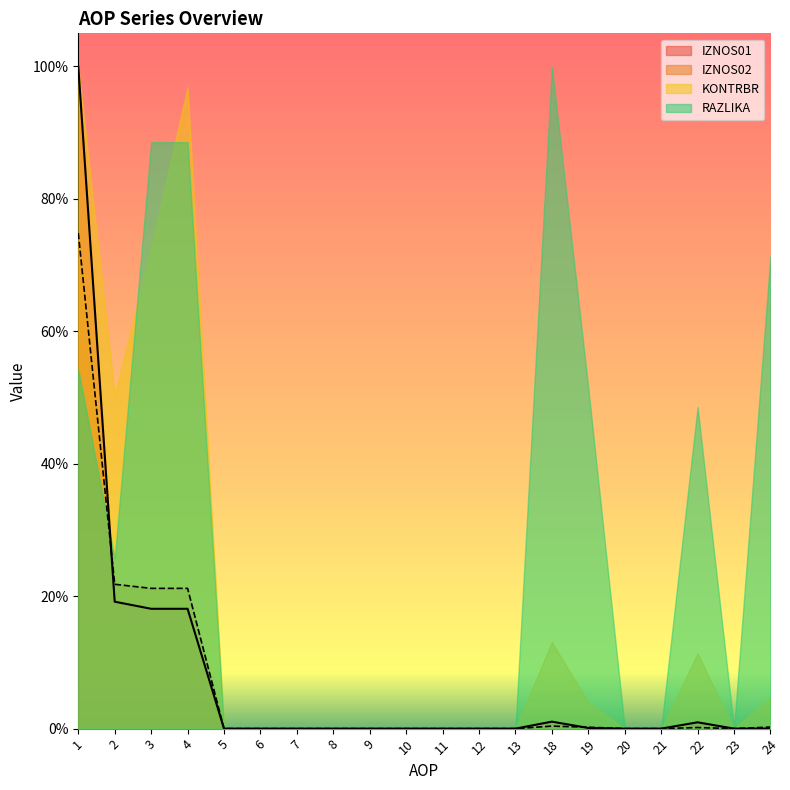

Where do IZNOS01 and IZNOS02 first cross each other?

1 and 2